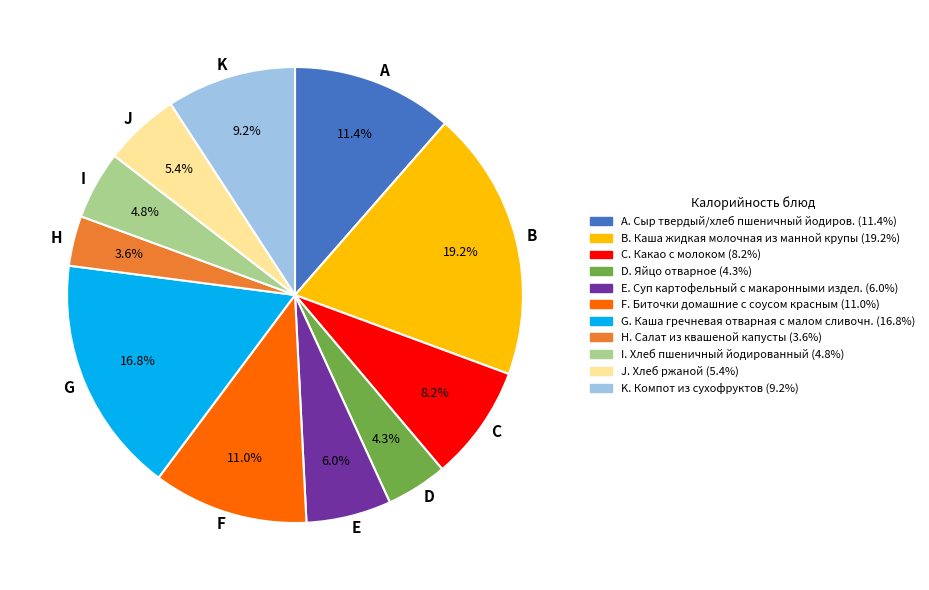

What is the largest slice in the pie chart?

B